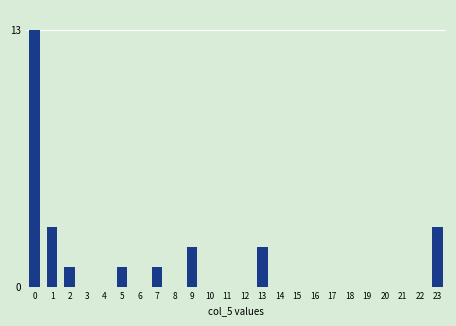

Reading left to right, extract all data points from this chart.

0=13	1=3	2=1	3=0	4=0	5=1	6=0	7=1	8=0	9=2	10=0	11=0	12=0	13=2	14=0	15=0	16=0	17=0	18=0	19=0	20=0	21=0	22=0	23=3